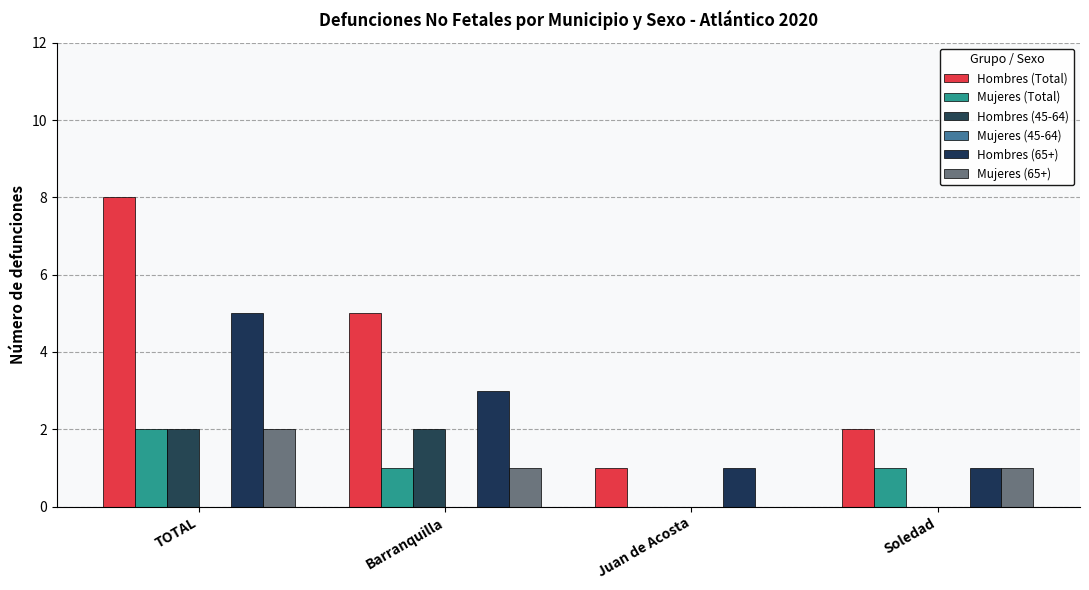

How many data points does each series have?

4